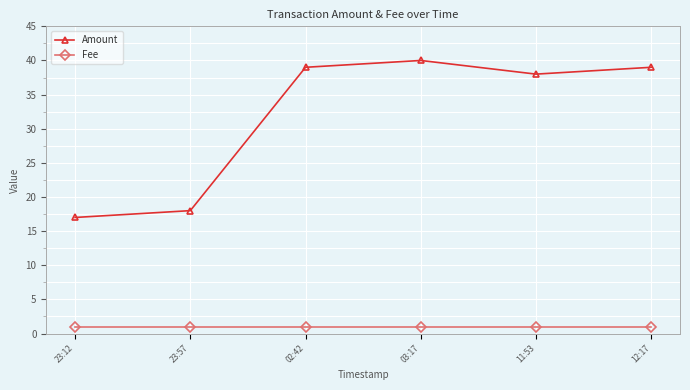

What is the minimum value for Fee?

1